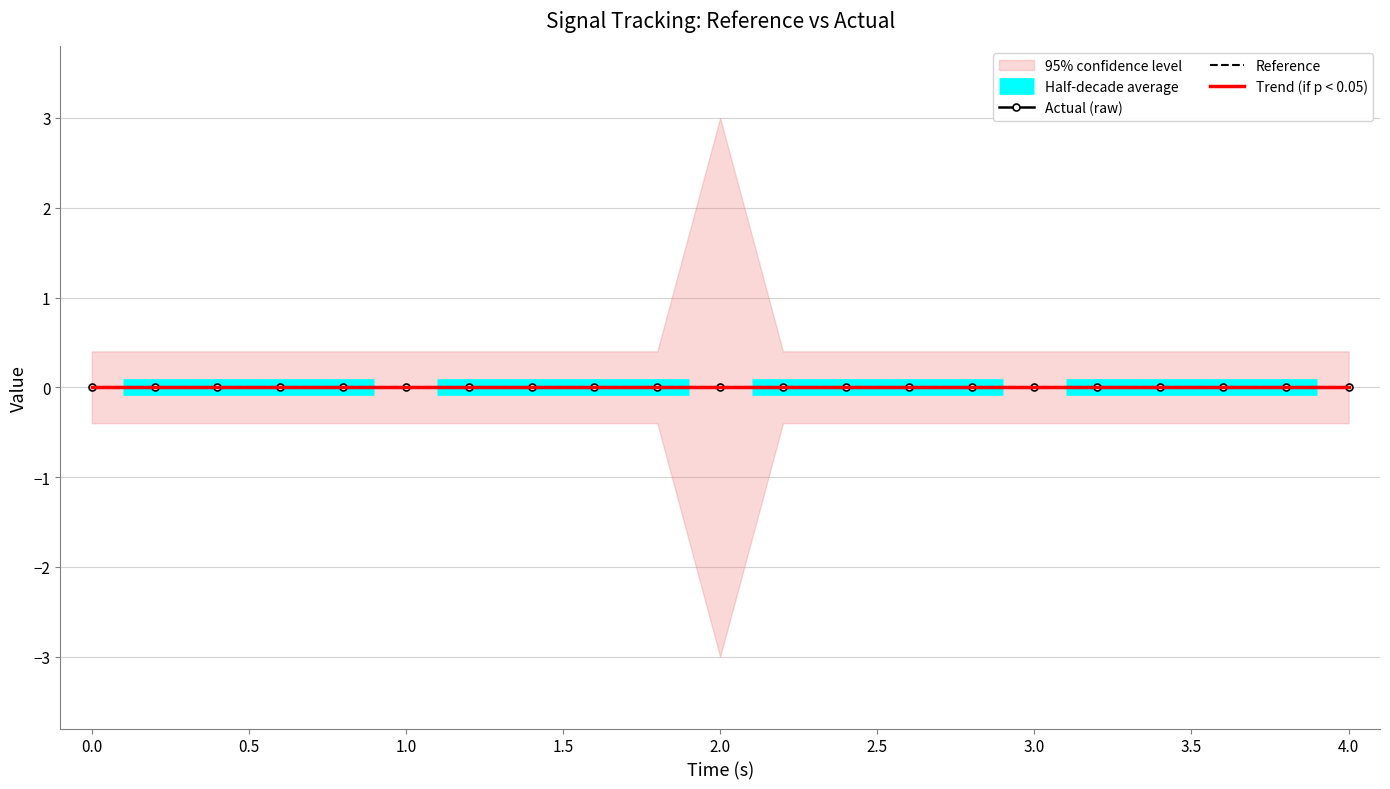

What is the sum of all low values?

-11.0